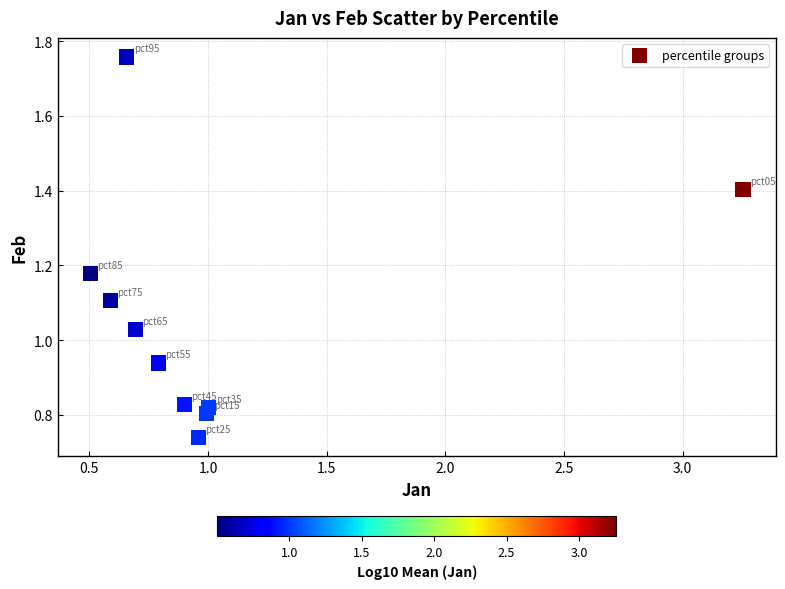

What is the range of X values (max minus min)?

2.8